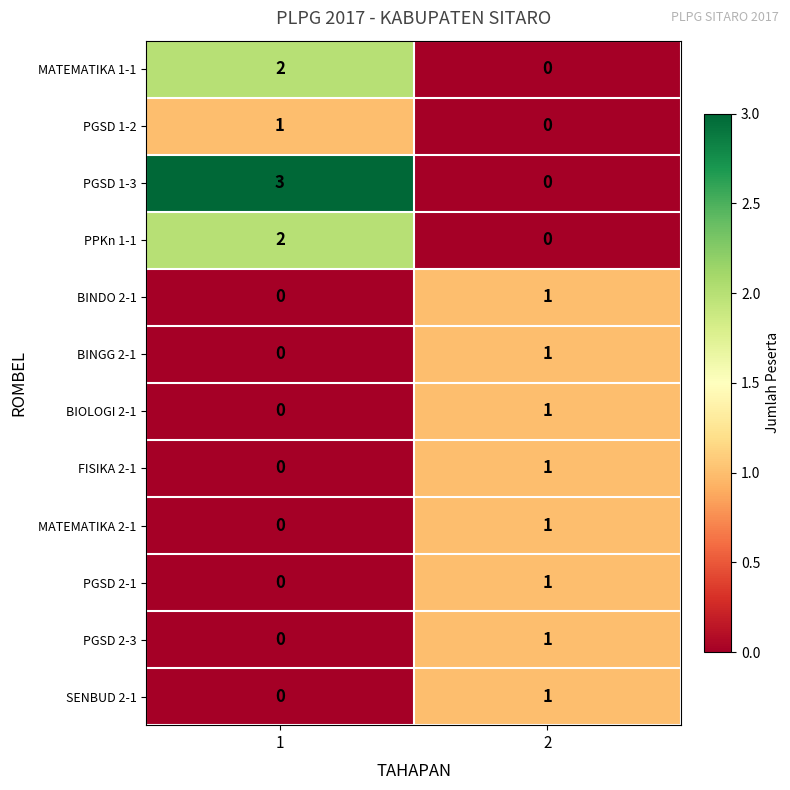

Which series has the largest total across all categories?

PGSD 1-3